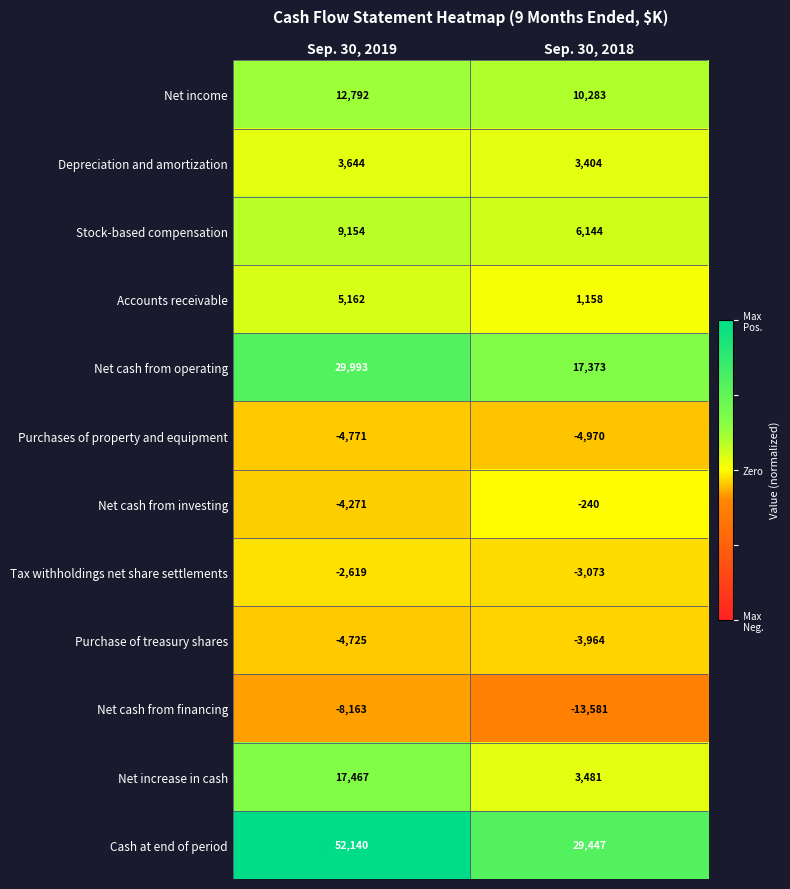

Rank the series by their maximum value, from lowest to highest.

Net cash from financing, Purchases of property and equipment, Purchase of treasury shares, Tax withholdings net share settlements, Net cash from investing, Depreciation and amortization, Accounts receivable, Stock-based compensation, Net income, Net increase in cash, Net cash from operating, Cash at end of period